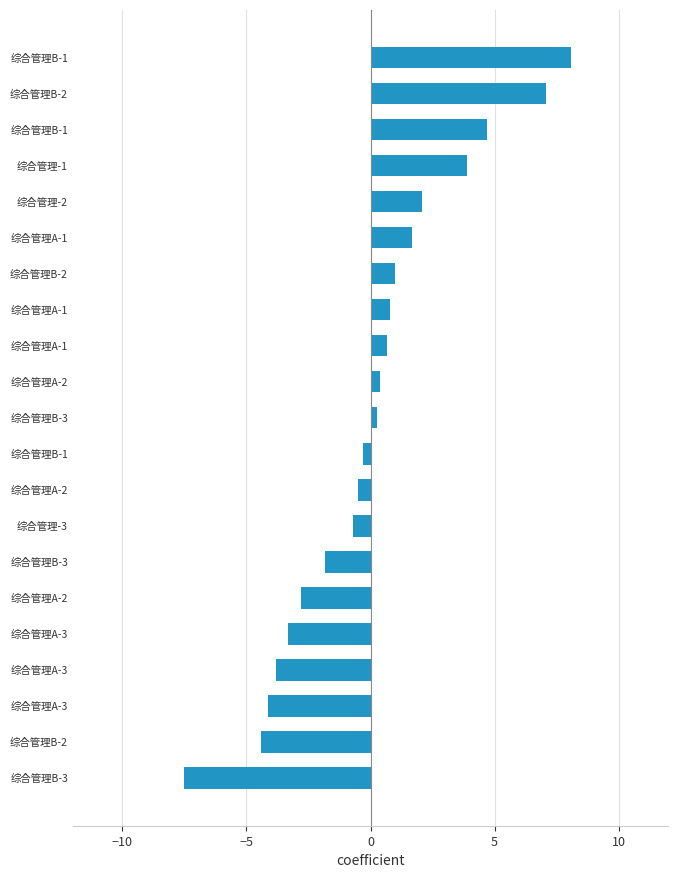

Does the chart contain any negative values?

Yes